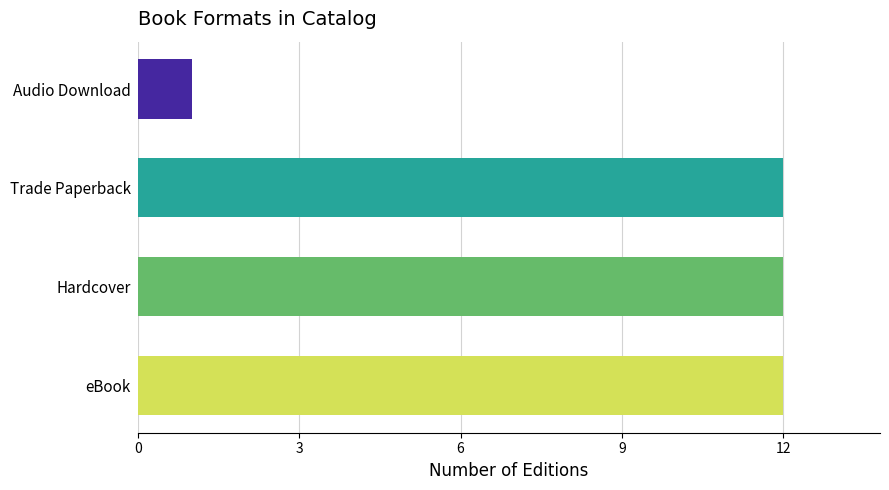

Which label corresponds to the smallest value in the chart?

Audio Download